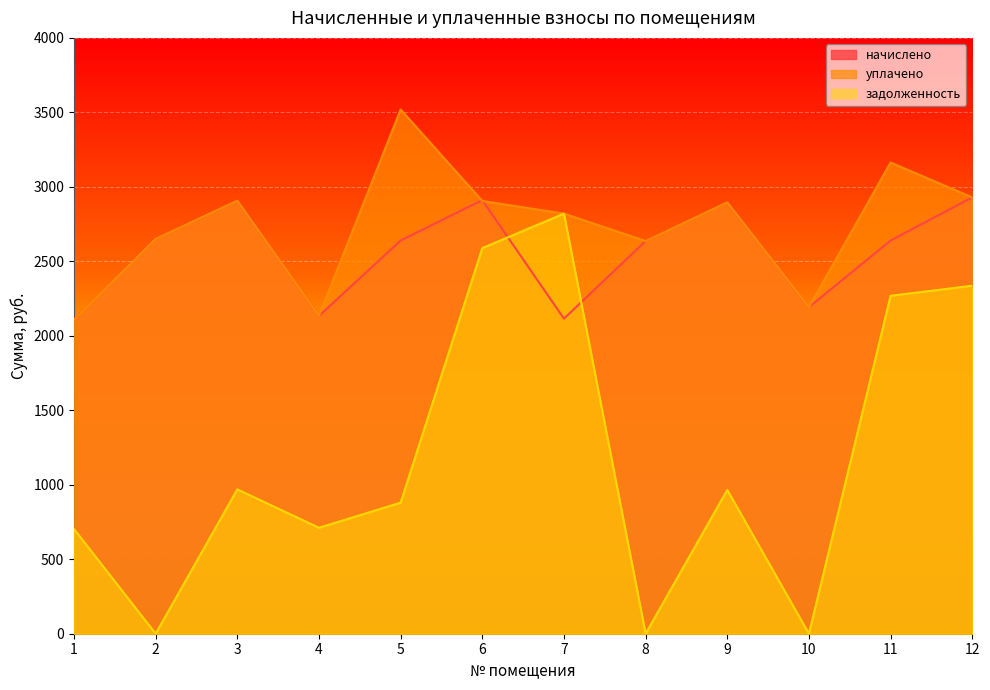

Rank the categories by задолженность value from highest to lowest.

7, 6, 12, 11, 3, 9, 5, 4, 1, 2, 8, 10